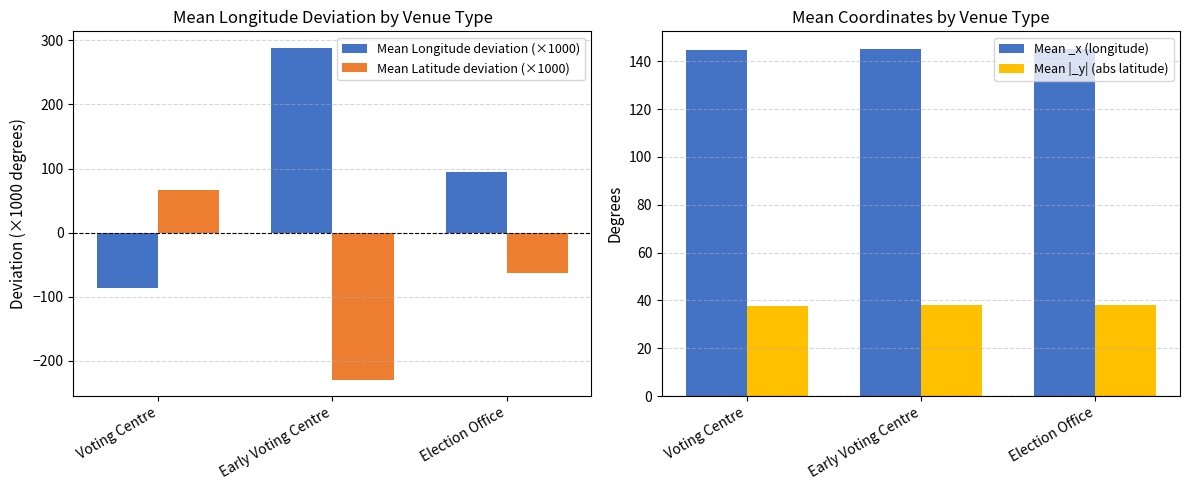

True or false: Mean |_y| (abs latitude) has a value of 21.4 at Early Voting Centre.

False